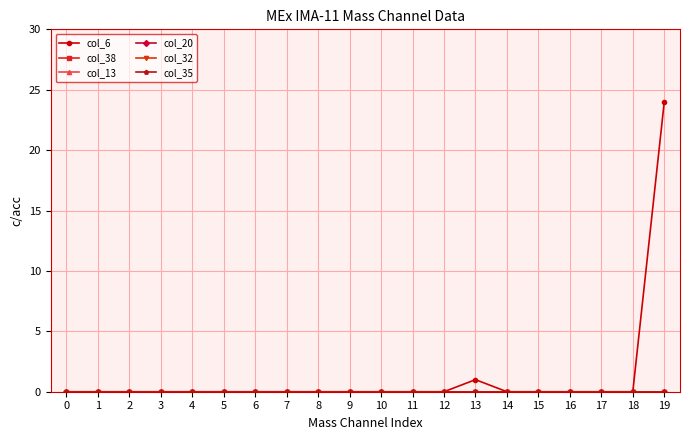

Reading right to left, transcribe all the data shown in this chart.

col_6: 19=24	18=0	17=0	16=0	15=0	14=0	13=1	12=0	11=0	10=0	9=0	8=0	7=0	6=0	5=0	4=0	3=0	2=0	1=0	0=0
col_38: 19=0	18=0	17=0	16=0	15=0	14=0	13=0	12=0	11=0	10=0	9=0	8=0	7=0	6=0	5=0	4=0	3=0	2=0	1=0	0=0
col_13: 19=0	18=0	17=0	16=0	15=0	14=0	13=0	12=0	11=0	10=0	9=0	8=0	7=0	6=0	5=0	4=0	3=0	2=0	1=0	0=0
col_20: 19=0	18=0	17=0	16=0	15=0	14=0	13=0	12=0	11=0	10=0	9=0	8=0	7=0	6=0	5=0	4=0	3=0	2=0	1=0	0=0
col_32: 19=0	18=0	17=0	16=0	15=0	14=0	13=0	12=0	11=0	10=0	9=0	8=0	7=0	6=0	5=0	4=0	3=0	2=0	1=0	0=0
col_35: 19=0	18=0	17=0	16=0	15=0	14=0	13=0	12=0	11=0	10=0	9=0	8=0	7=0	6=0	5=0	4=0	3=0	2=0	1=0	0=0